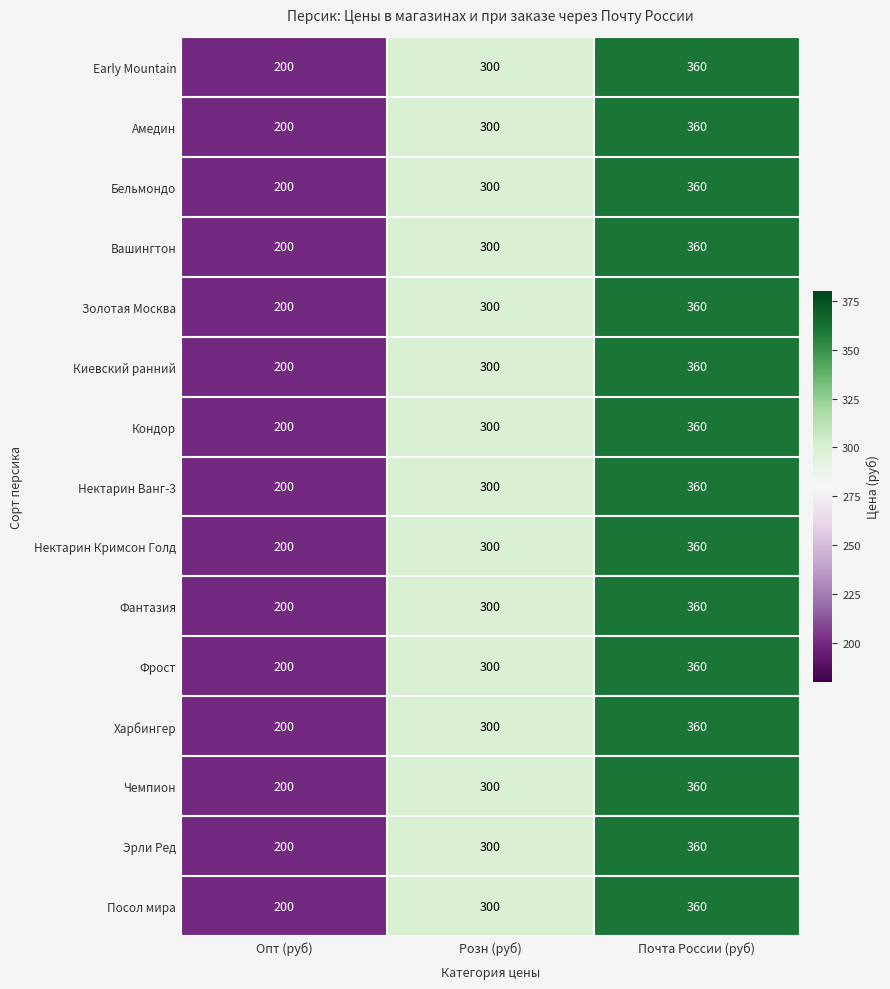

List the labels in order of Посол мира value, smallest first.

Опт (руб), Розн (руб), Почта России (руб)